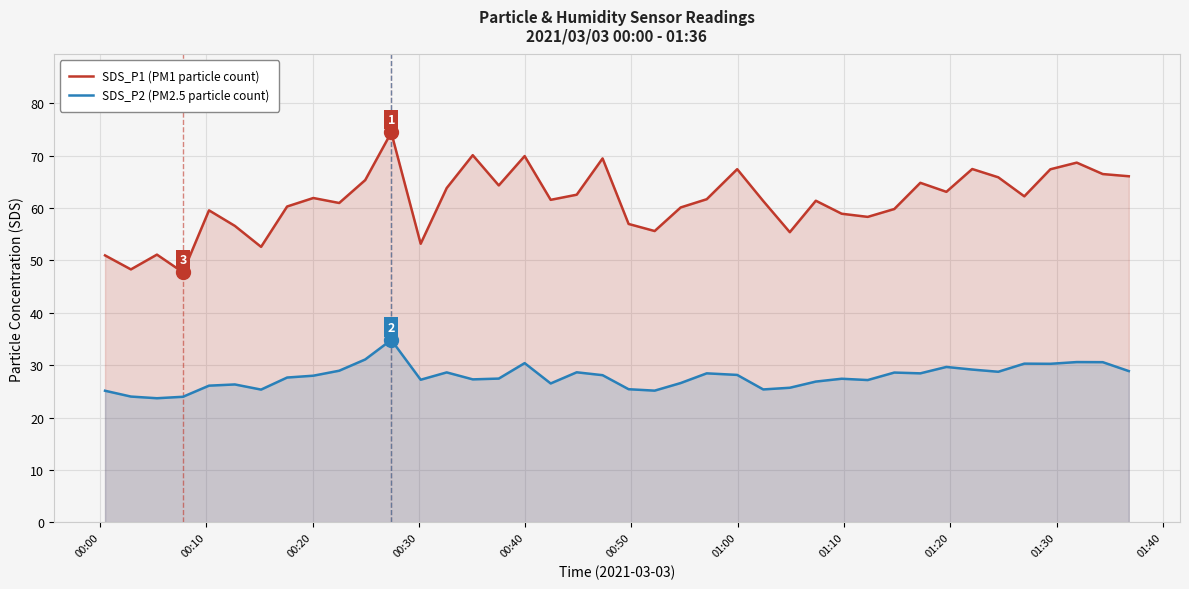

What are all the series names shown in the legend?

SDS_P1 (PM1 particle count), SDS_P2 (PM2.5 particle count)